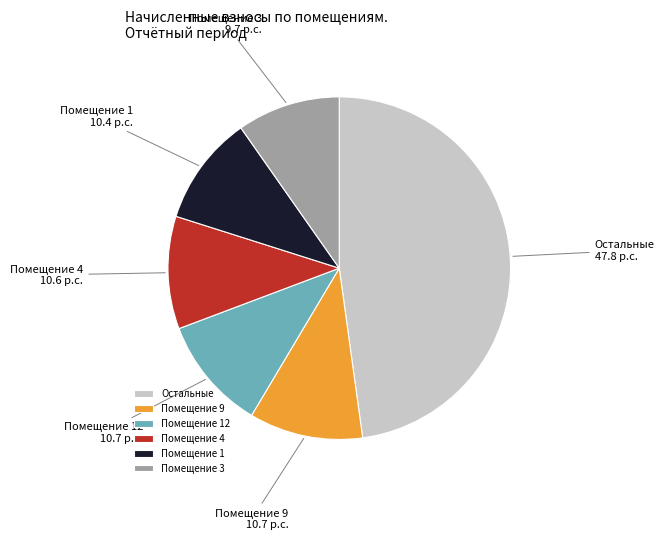

Which slice is the largest?

Остальные